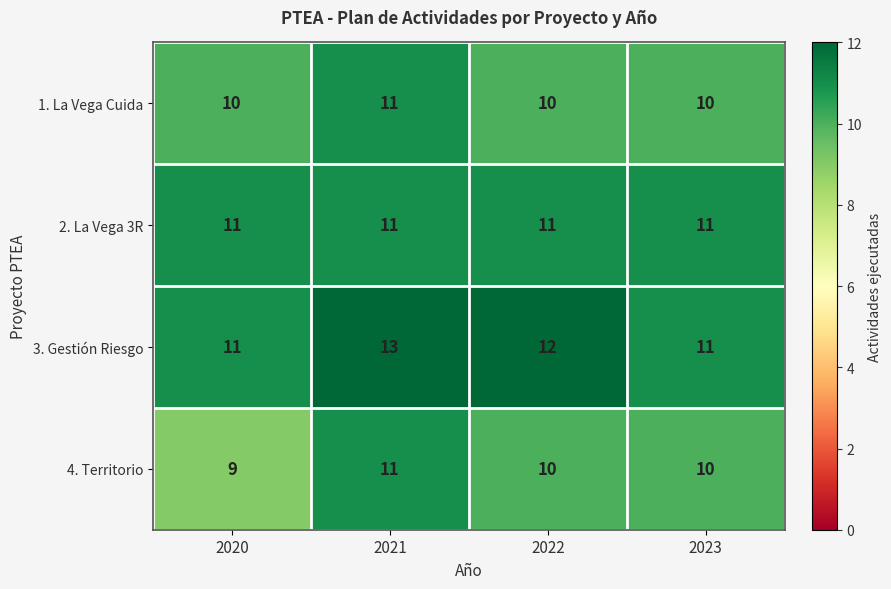

What value does the 3. Gestión Riesgo series have at 2022?

12